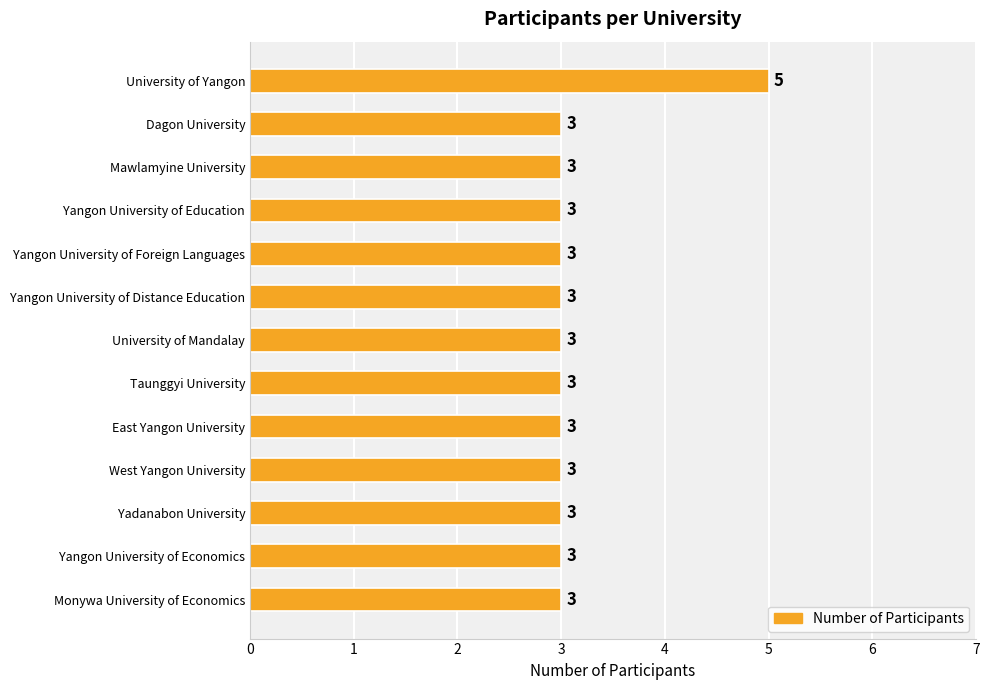

The value at Dagon University is 3. True or false?

True